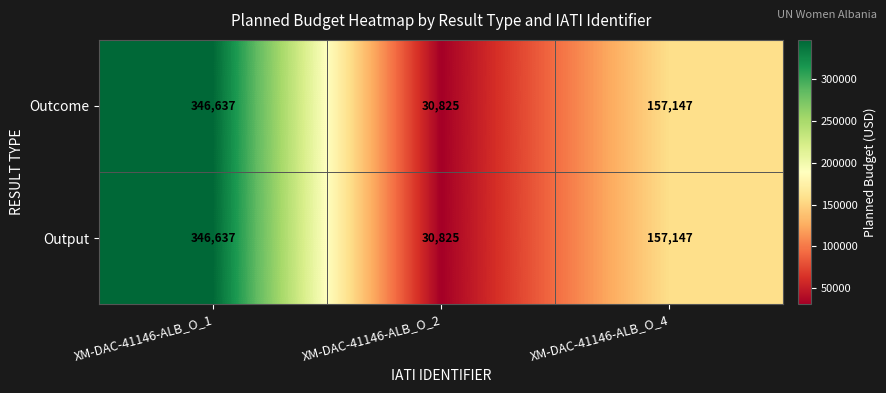

Read the Output value at XM-DAC-41146-ALB_O_4, to the nearest 100.

157100